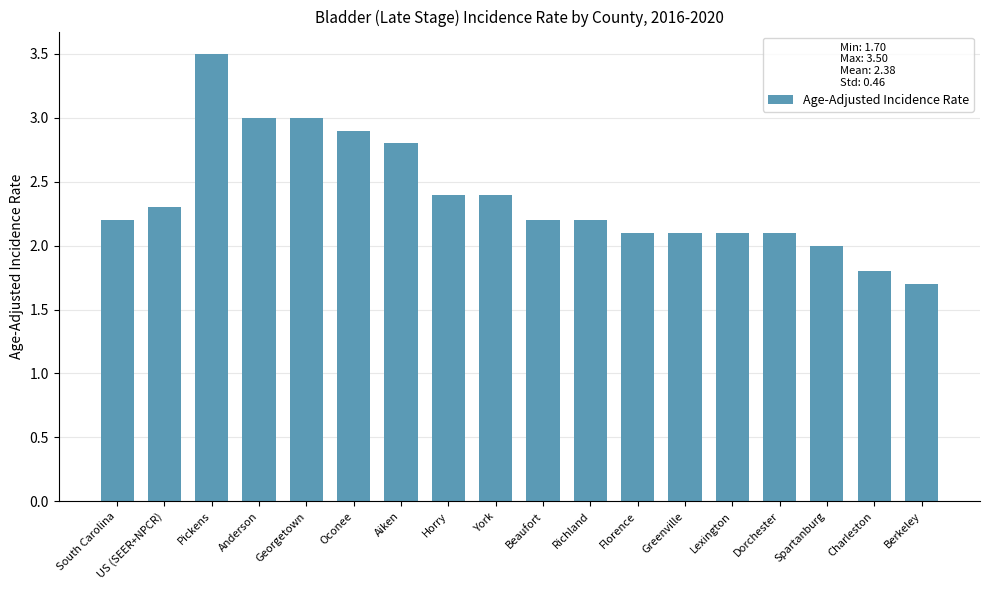

What is the greatest value displayed?

3.5